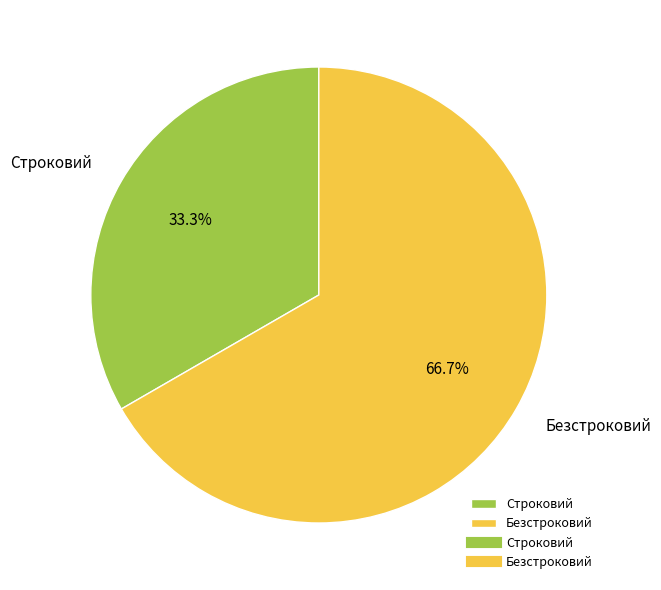

True or false: Безстроковий accounts for 67% of the total.

True